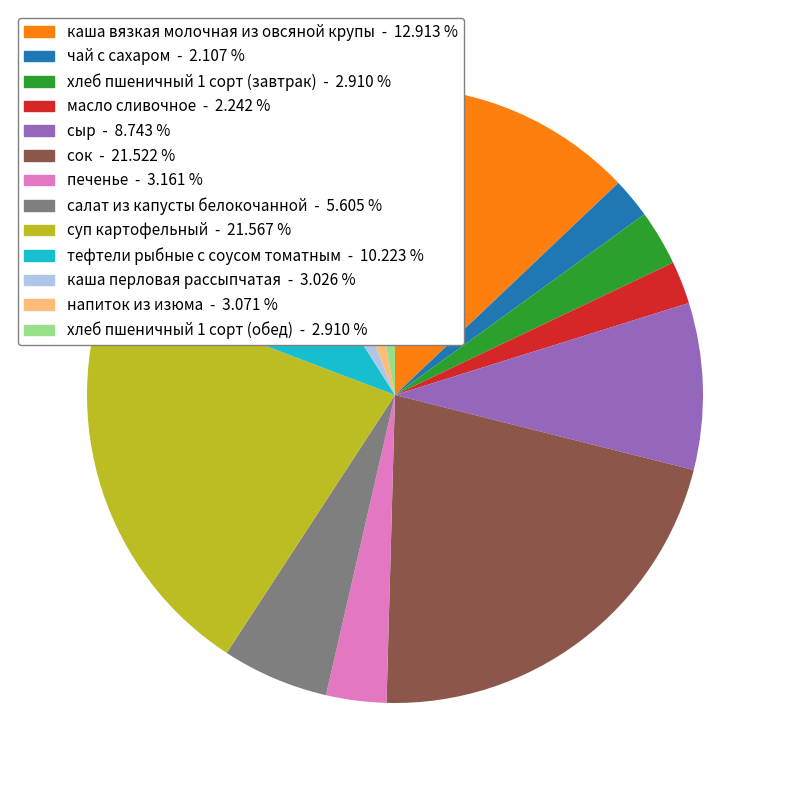

Approximately how many times larger is the value at масло сливочное compared to хлеб пшеничный 1 сорт (завтрак)?

0.8